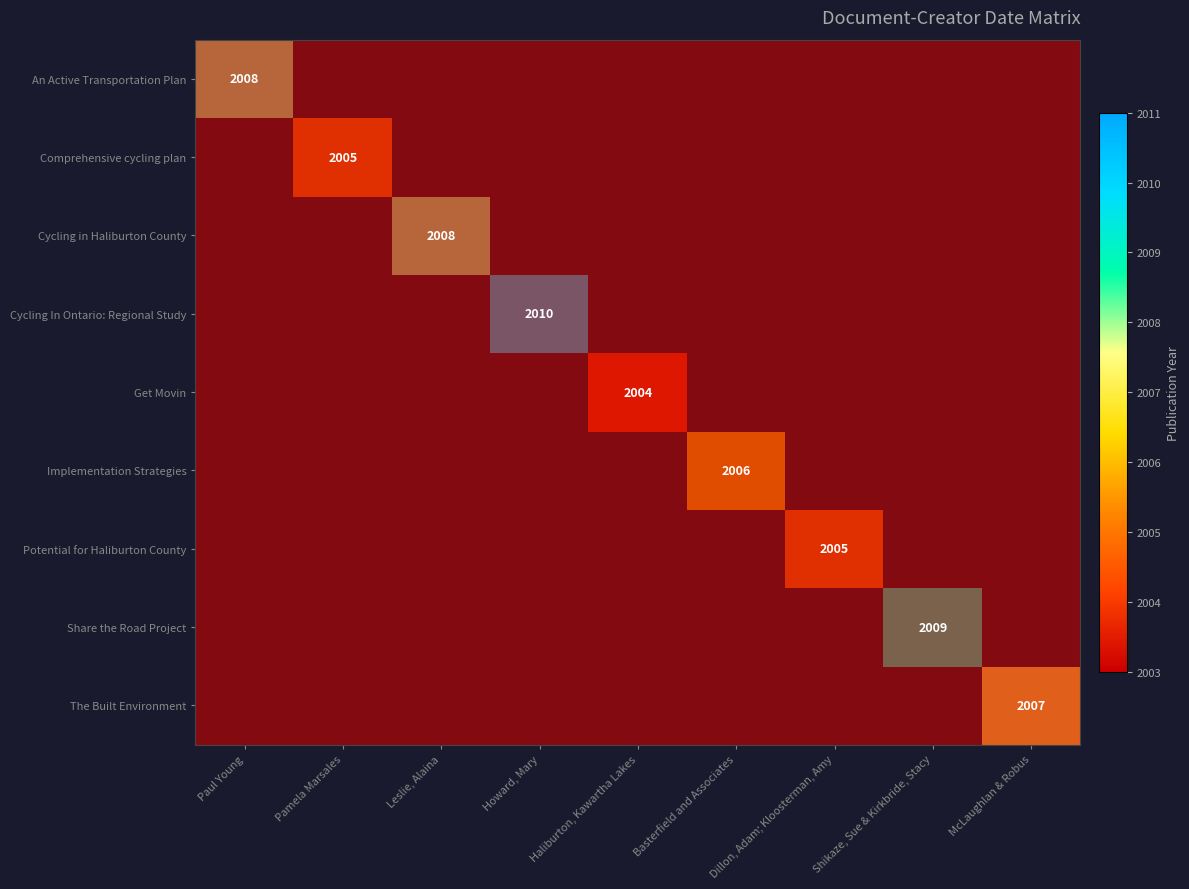

How many data points in Potential for Haliburton County are above 0?

1